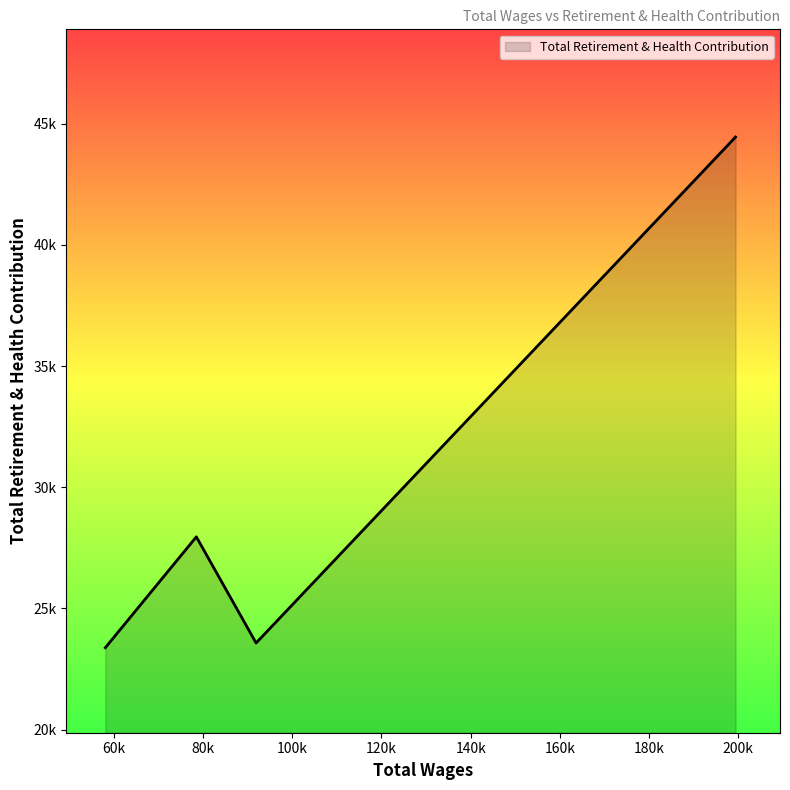

Does the chart display data point markers on the line(s)?

No